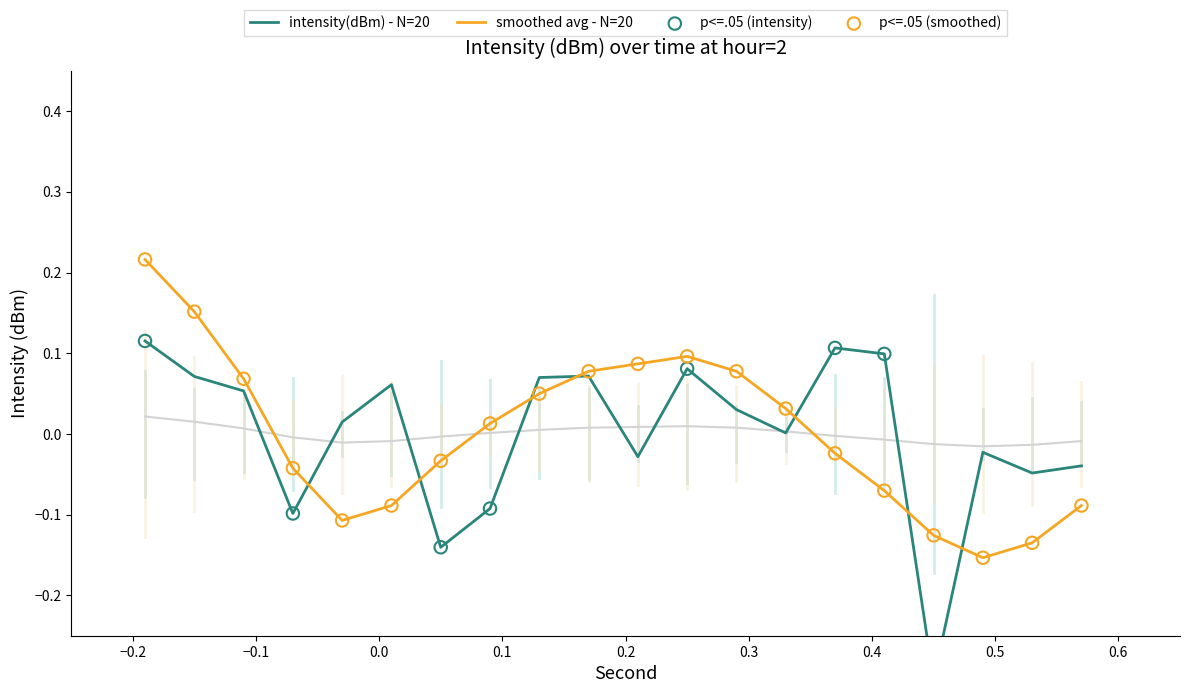

Which series reaches the minimum Y coordinate?

intensity(dBm)